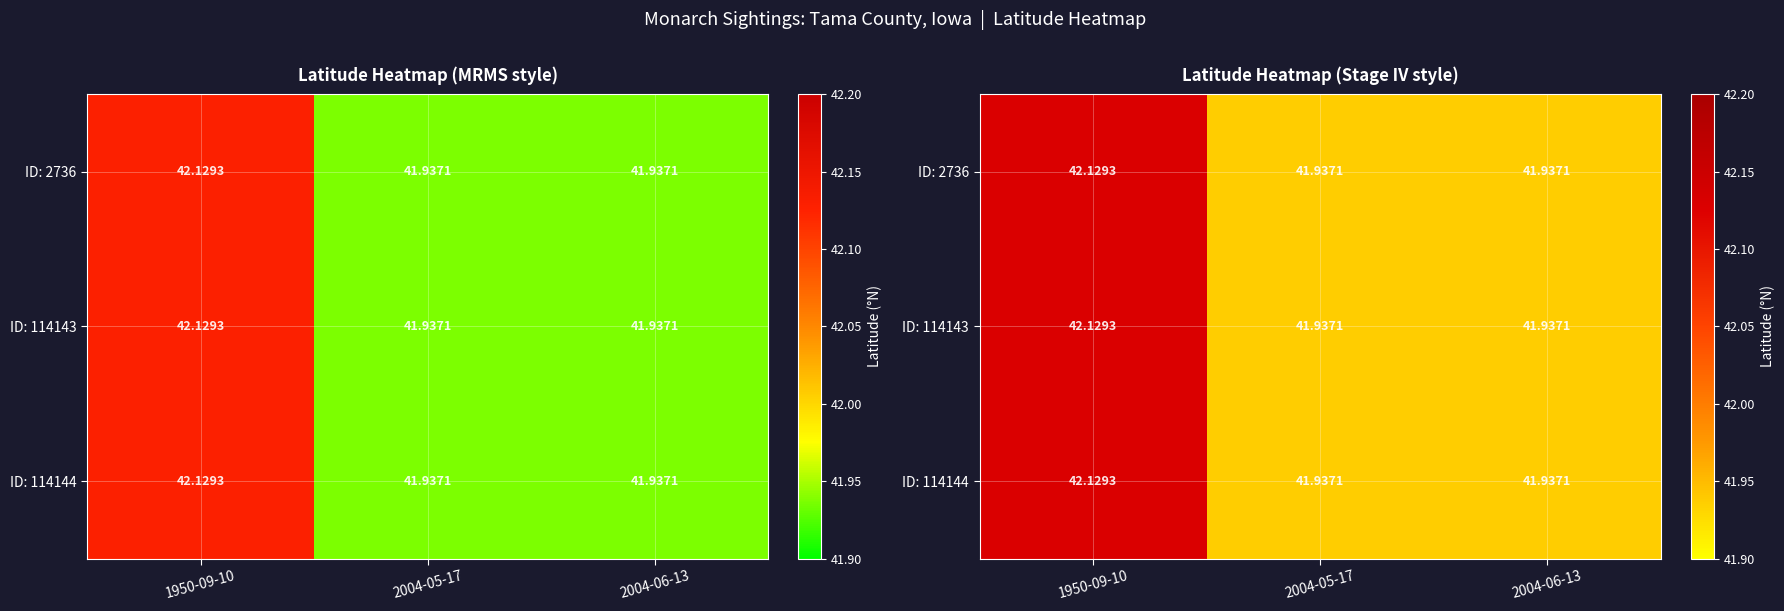

True or false: ID: 114143 has a value of 24.4 at 1950-09-10.

False